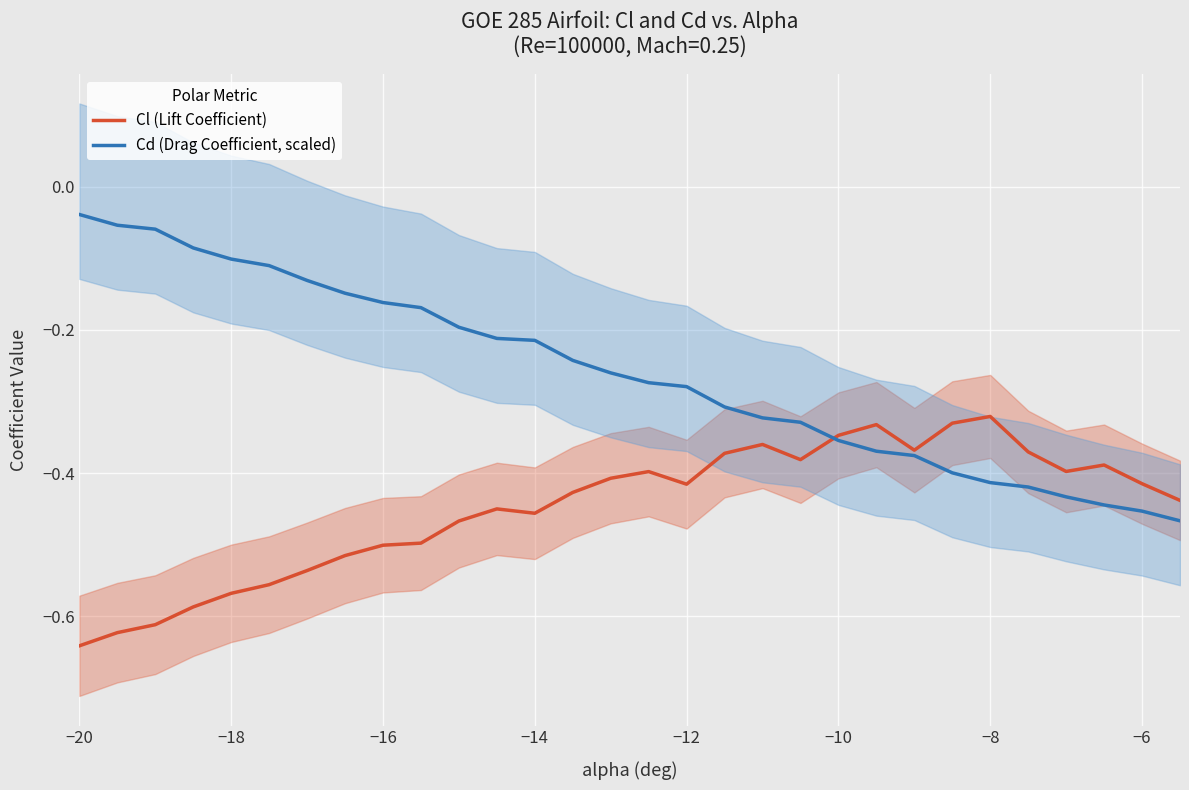

What is the difference between the second highest and minimum values in the Cl (Lift Coefficient) series?

0.3